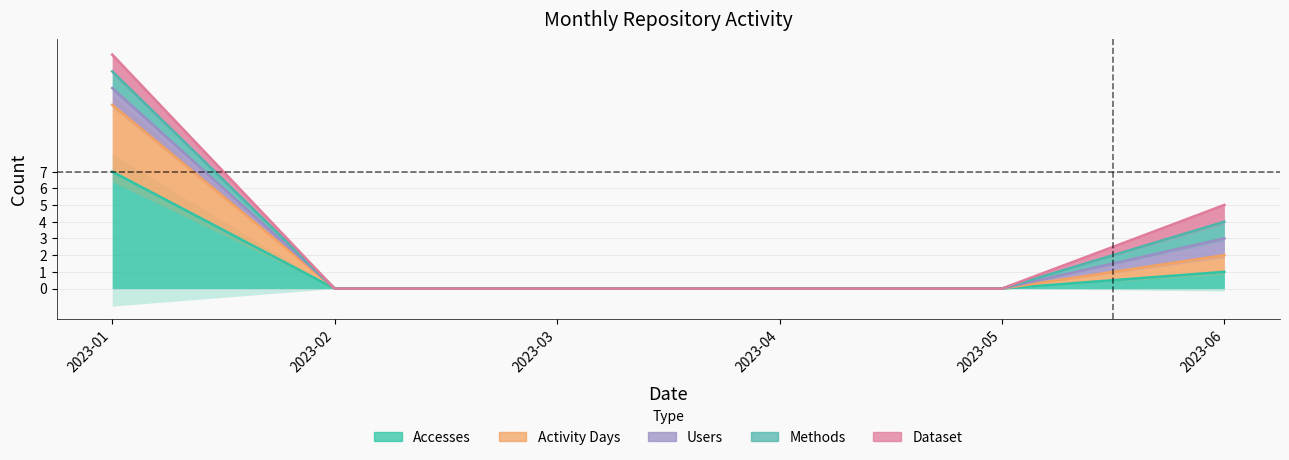

Which has a higher value, 2023-05 or 2023-03?

2023-05